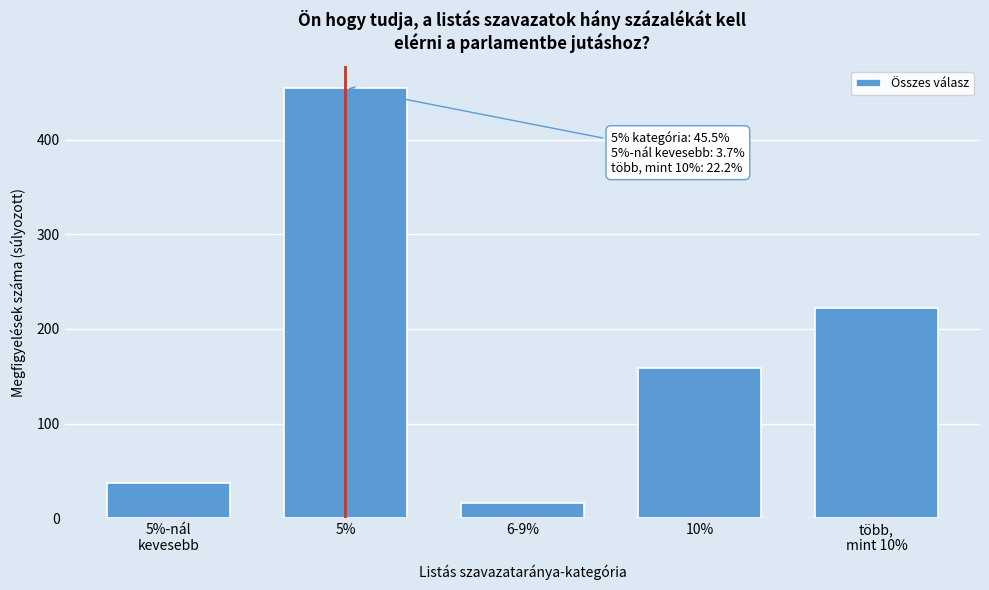

Reading left to right, transcribe all the data shown in this chart.

37	455	16	159	222